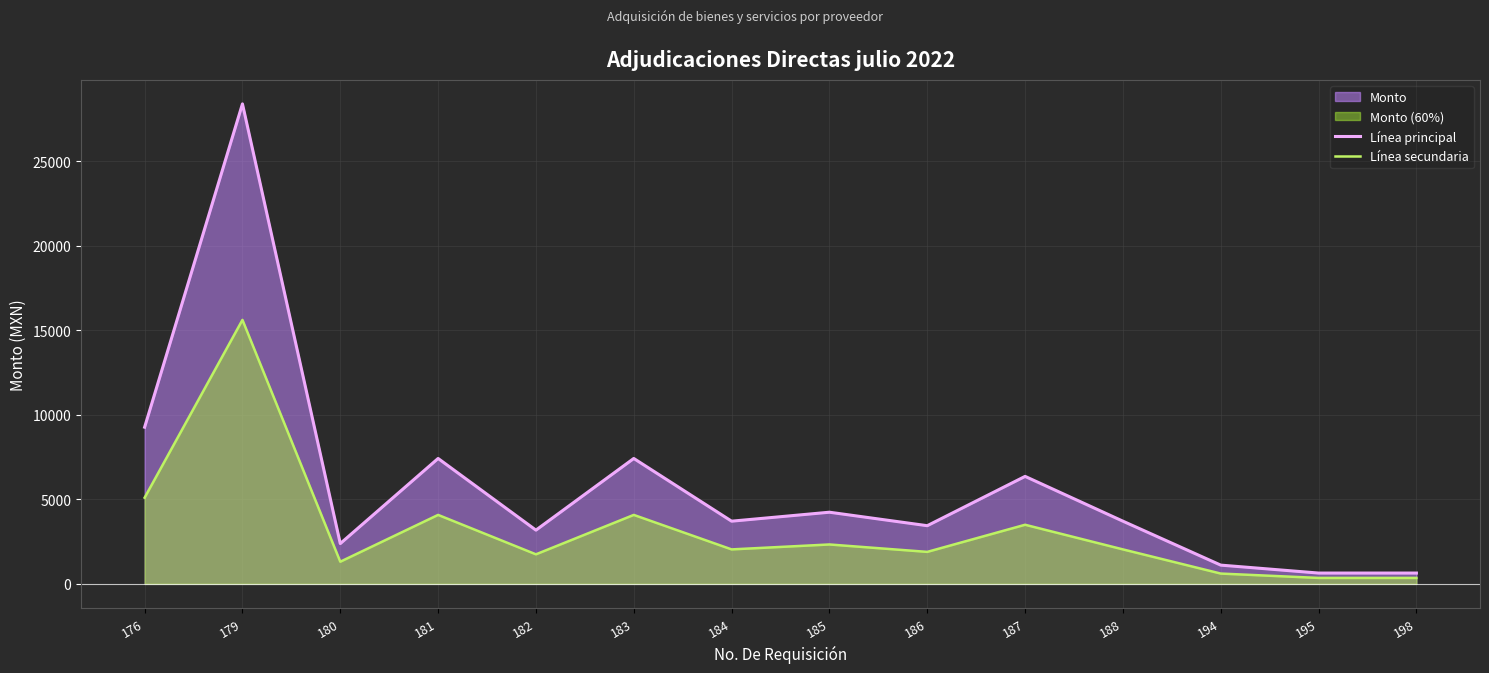

At which label does Línea secundaria reach its peak?

179